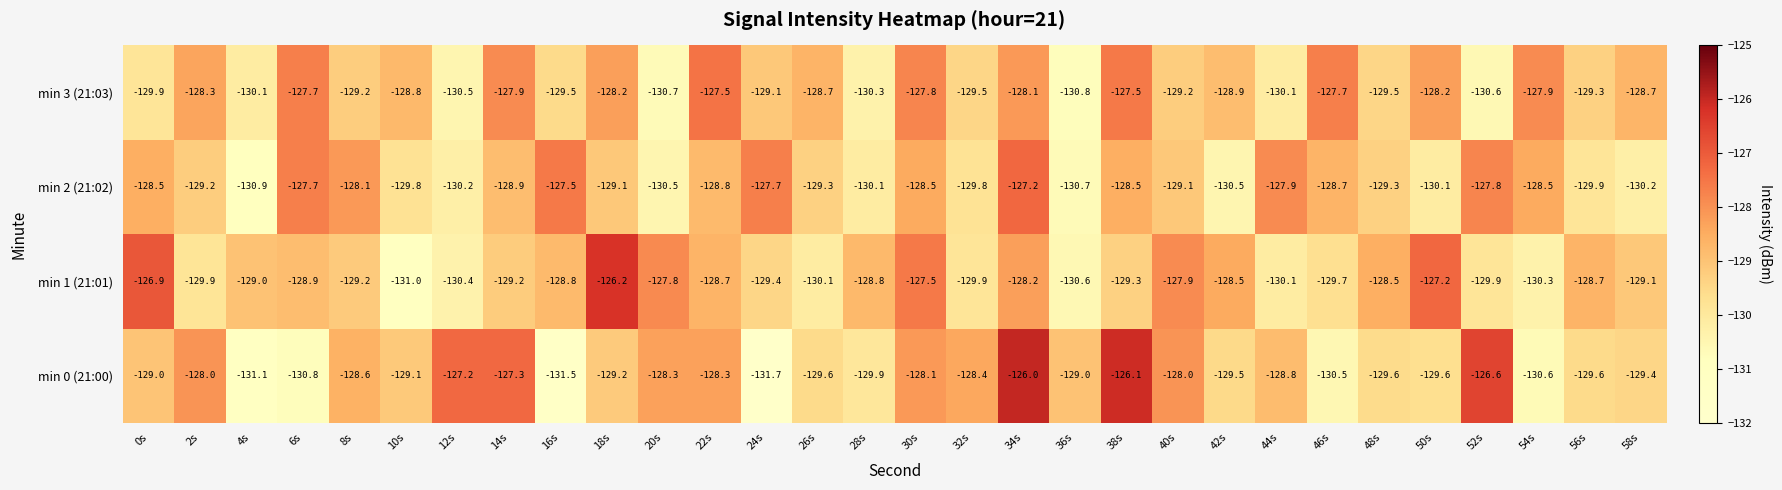

At which label does min 2 (21:02) reach its minimum?

4s